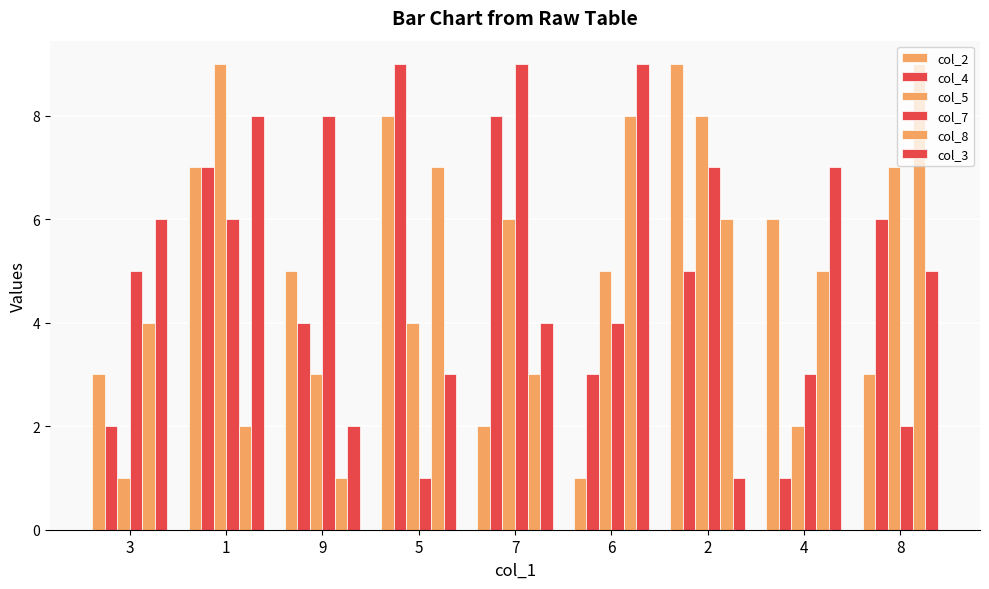

The value of col_7 at 2 is 11. True or false?

False